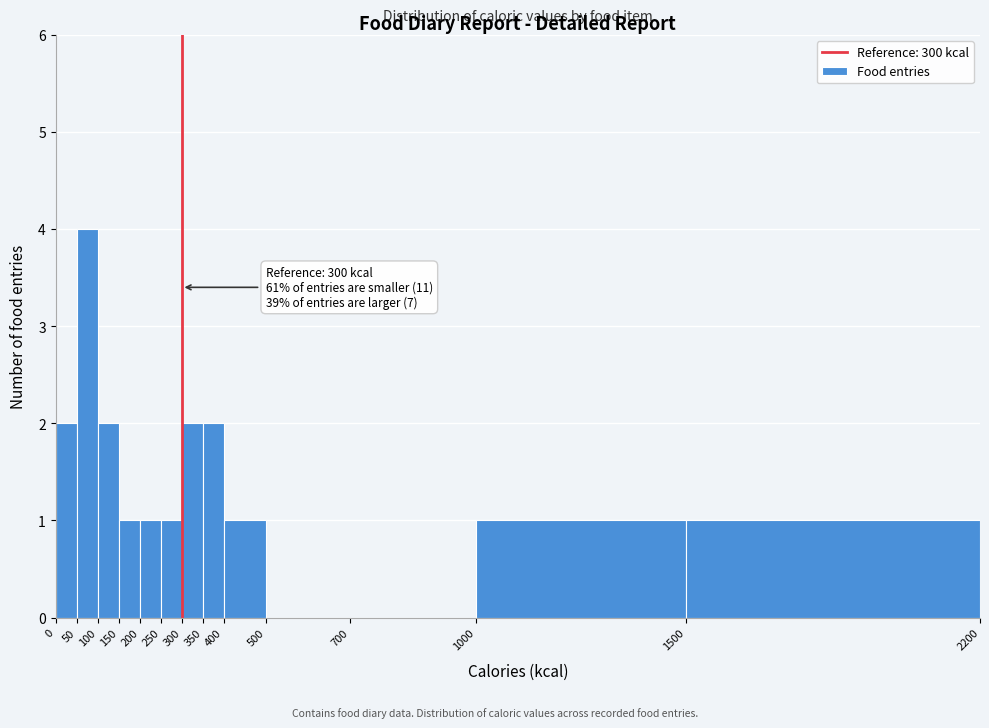

Over which range of the x-axis is the bar tallest?

50 to 100